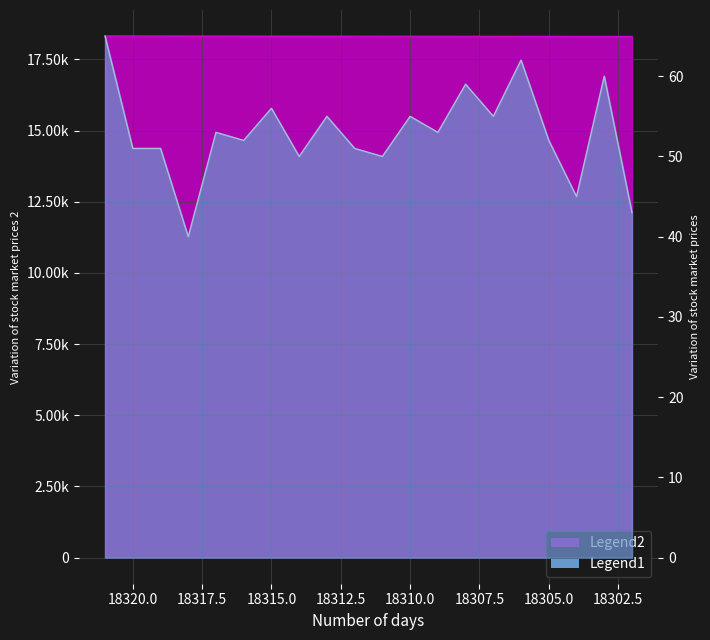

Where does the Legend1 series first go above 18312?

18313